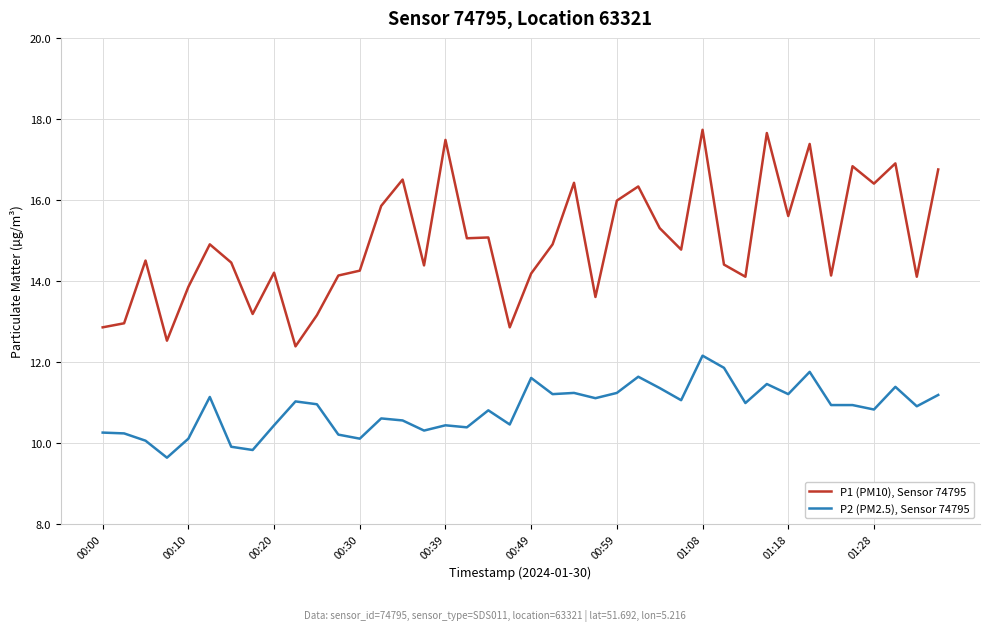

List the series in order of their peak value, highest first.

P1 (PM10), Sensor 74795, P2 (PM2.5), Sensor 74795